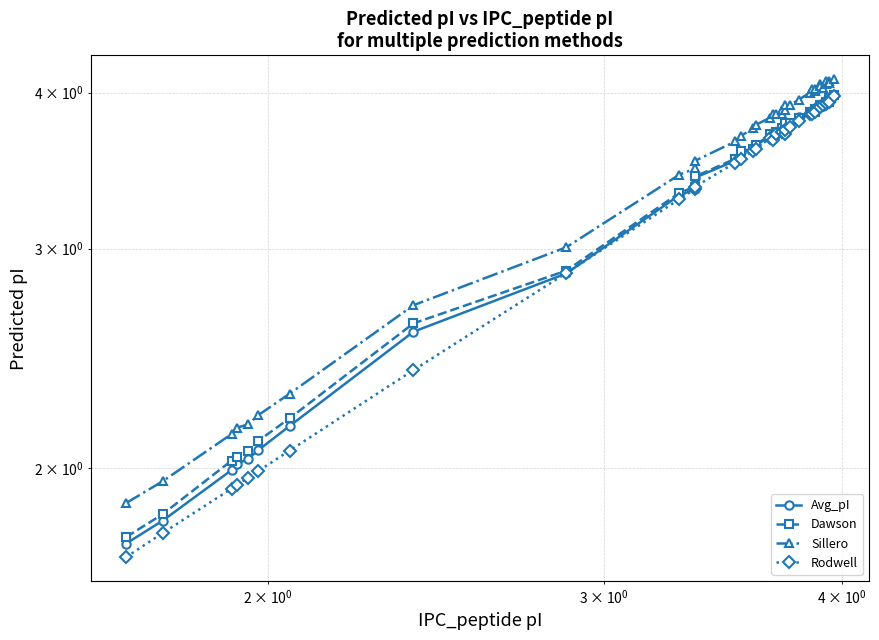

The value of Rodwell at 7 is 3.7. True or false?

False